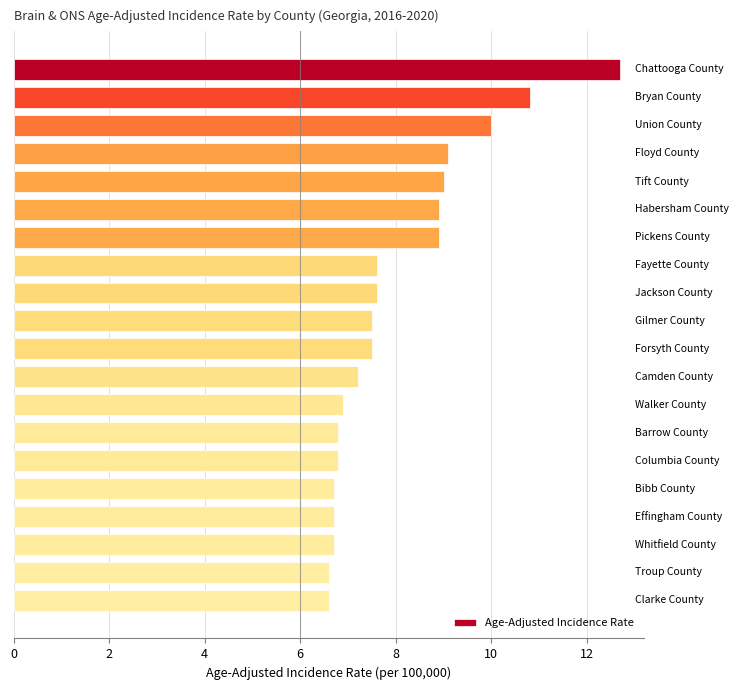

Reading top to bottom, transcribe all the data shown in this chart.

12.7	10.8	10.0	9.1	9.0	8.9	8.9	7.6	7.6	7.5	7.5	7.2	6.9	6.8	6.8	6.7	6.7	6.7	6.6	6.6